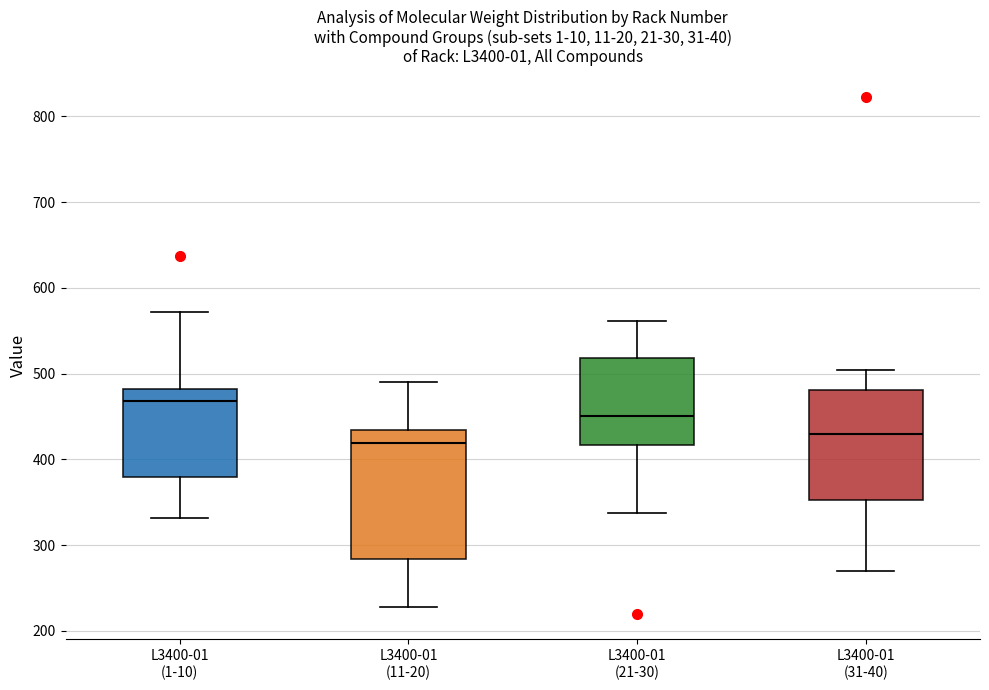

Where is the upper edge of the box for L3400-01 (31-40) on the y-axis? The values are not printed on the chart, so give them approximately, as read against the axis.

480